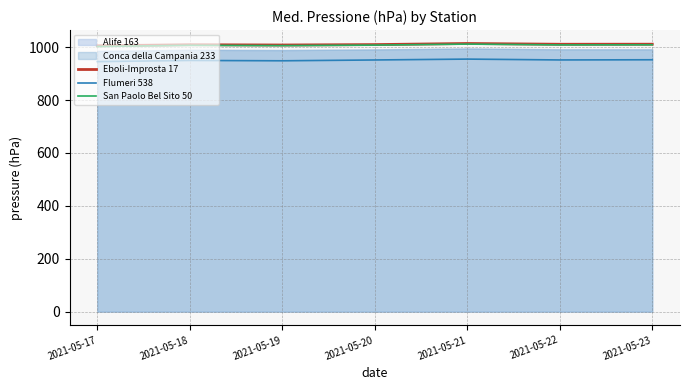

True or false: San Paolo Bel Sito 50 and Flumeri 538 intersect in this chart.

False